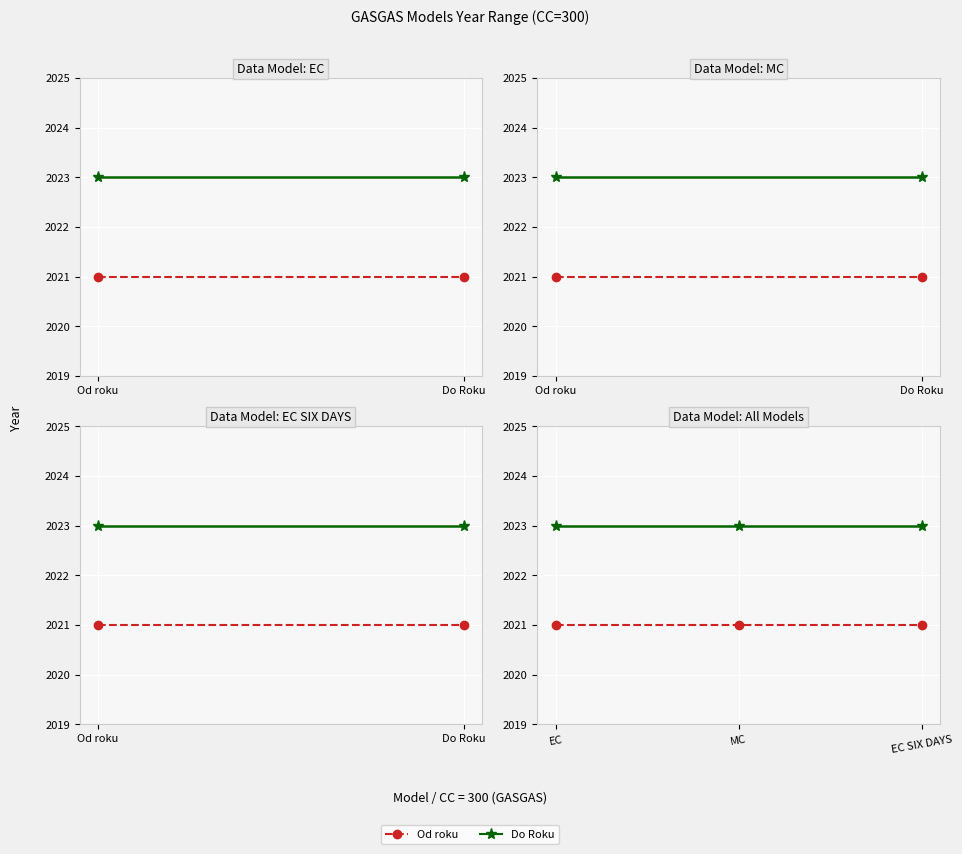

The Od roku series shows 561 at EC. True or false?

False